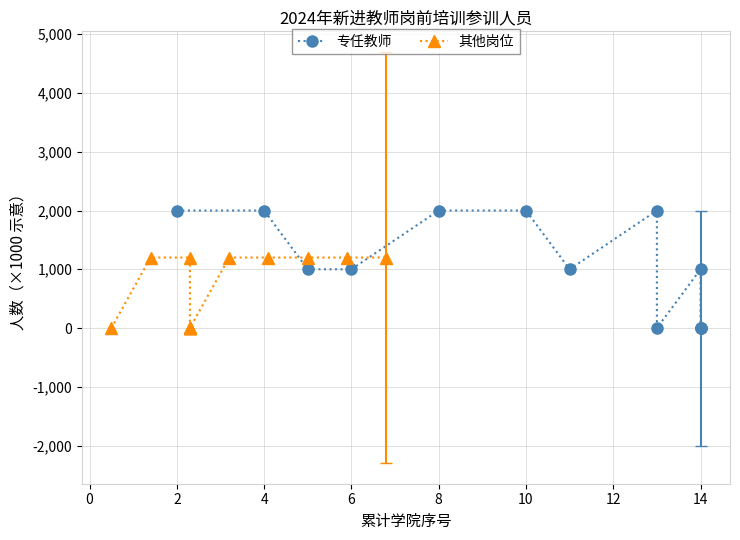

What is the greatest value displayed?

2000